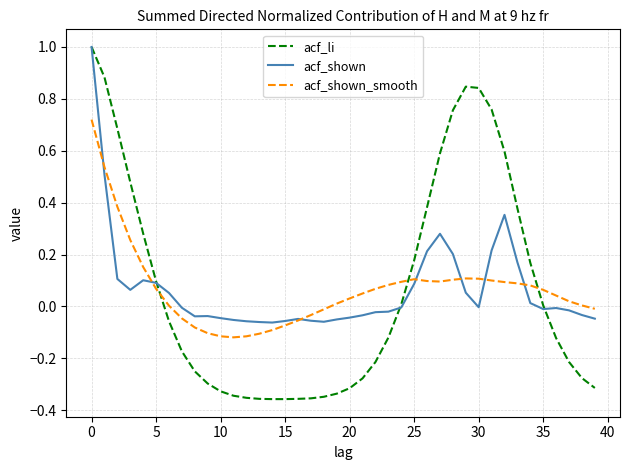

What is the maximum value shown in the chart?

1.0